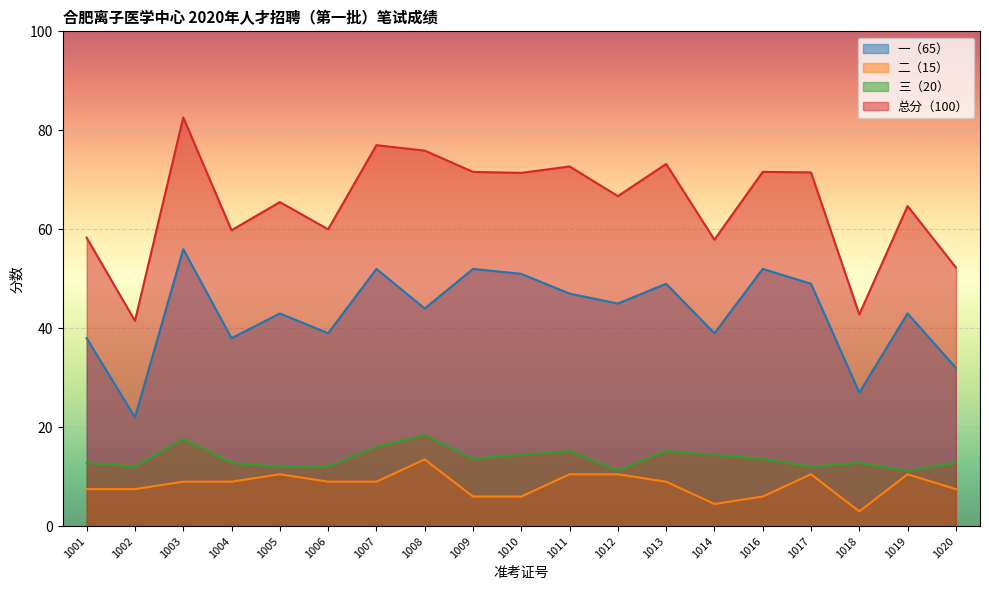

In 二（15）, how many points are lower than both neighbors (excluding endpoints)?

2